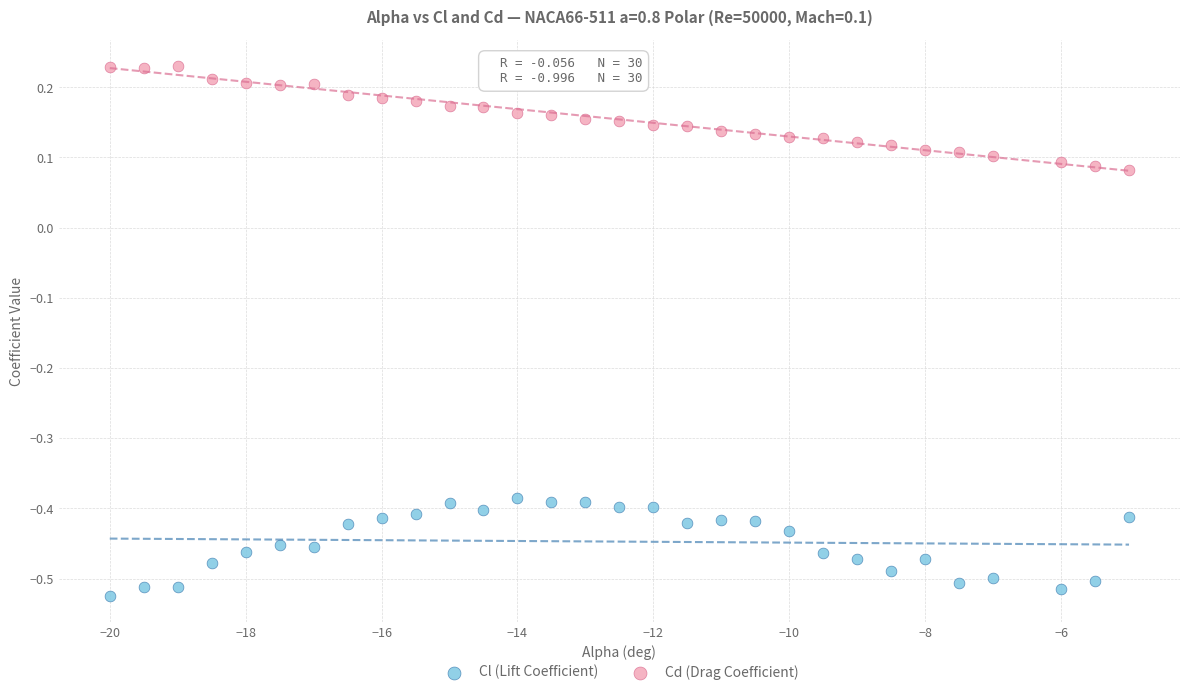

Across all data points, what is the range of X values (max minus min)?

15.0